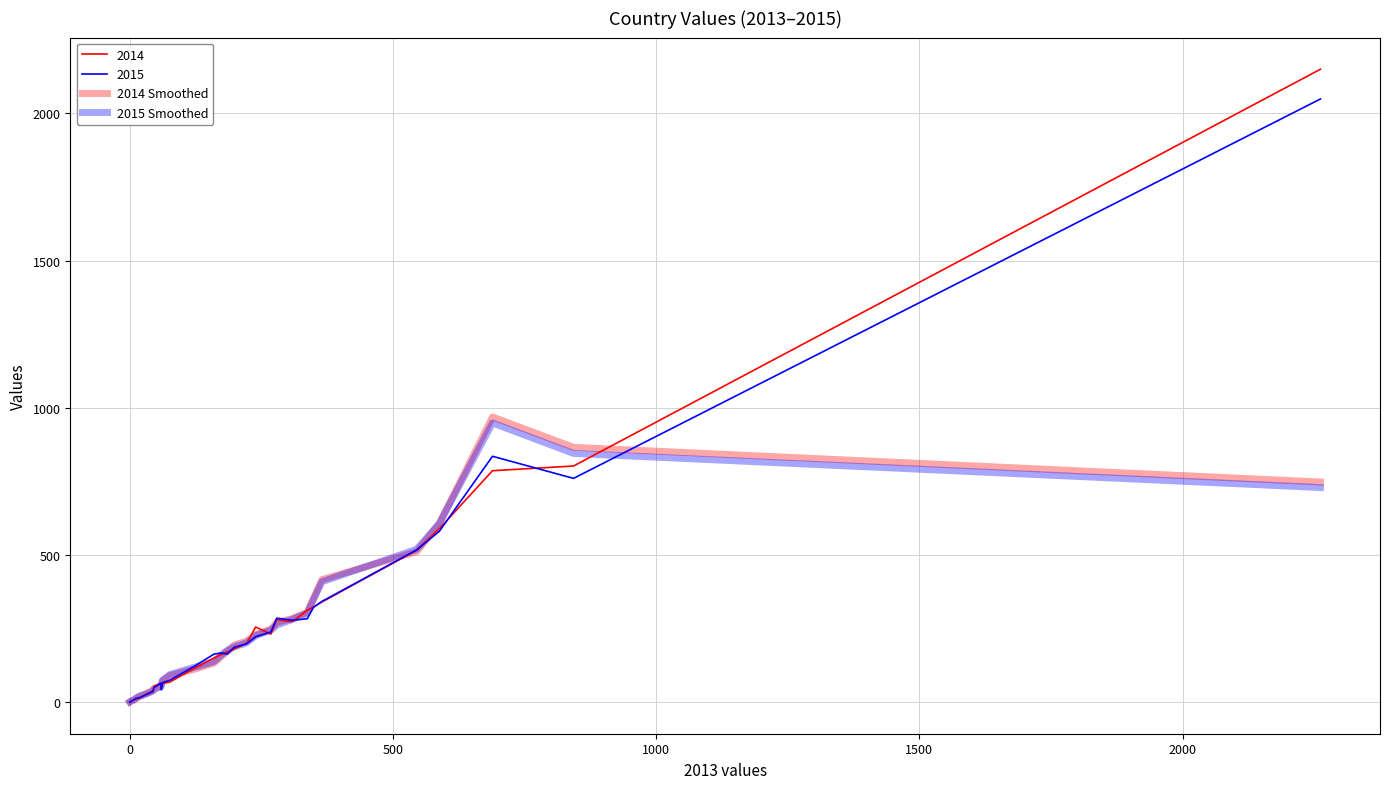

Does the chart display data point markers on the line(s)?

No